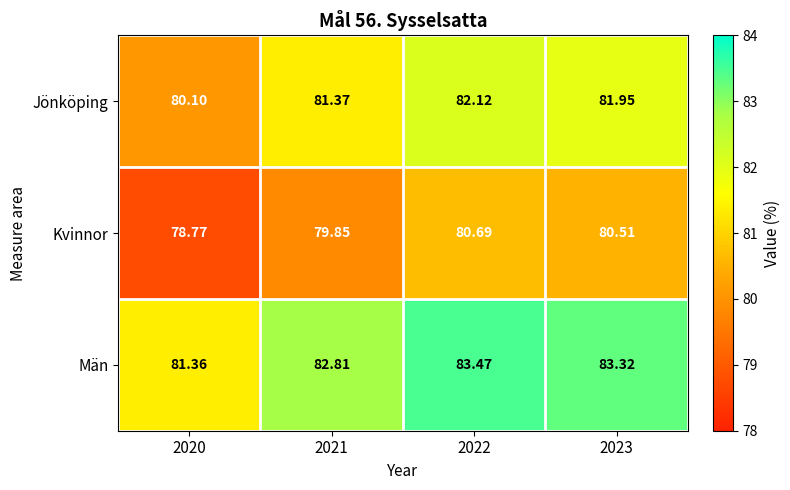

At 2020, list the series in order from smallest to largest.

Kvinnor, Jönköping, Män